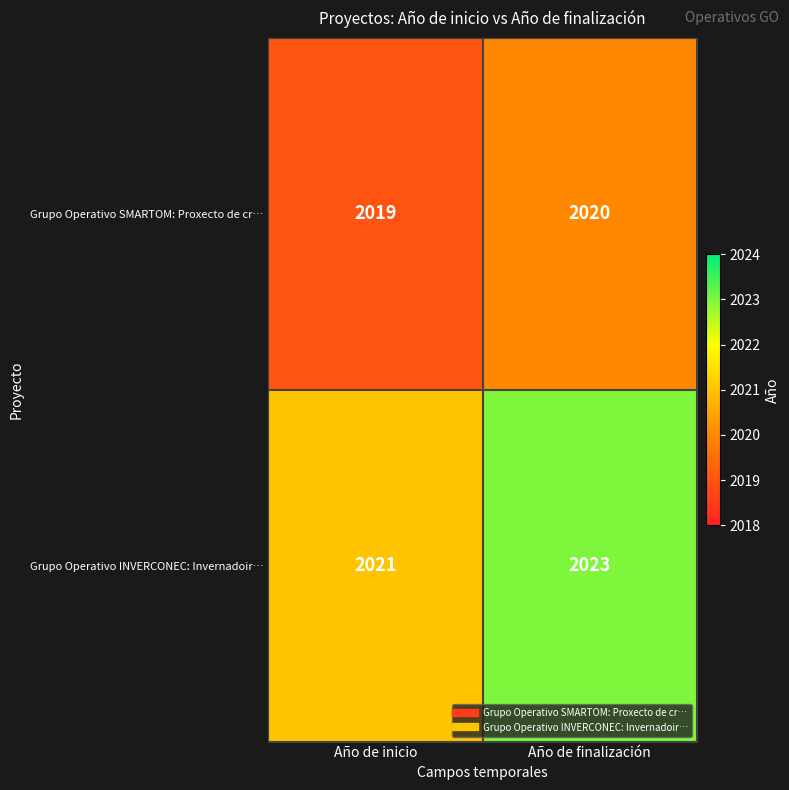

What is the sum of all Grupo Operativo SMARTOM: Proxecto de cr… values?

4039